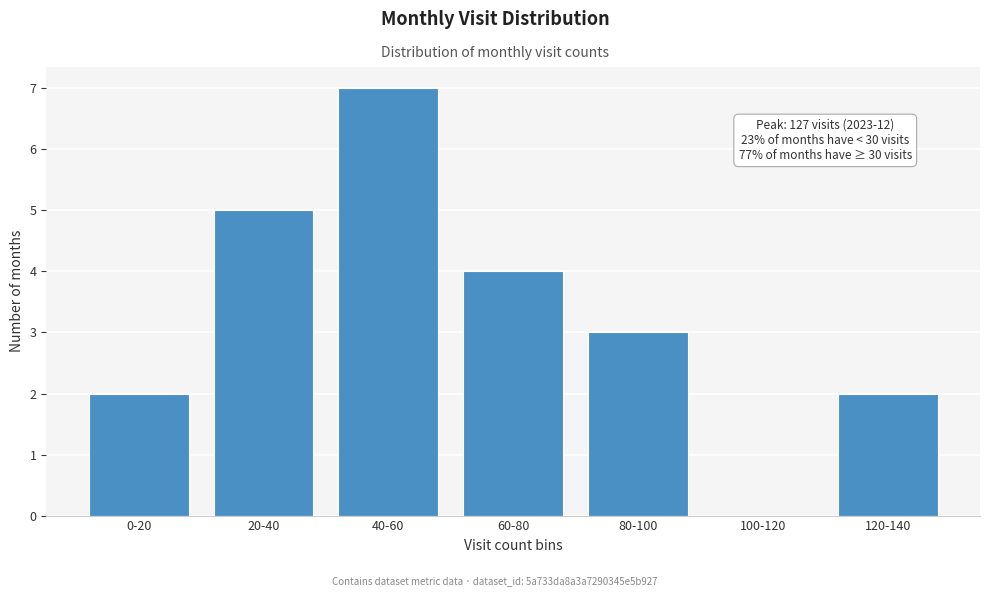

Reading left to right, what are all the values shown in this chart?

0-20=2	20-40=5	40-60=7	60-80=4	80-100=3	100-120=0	120-140=2